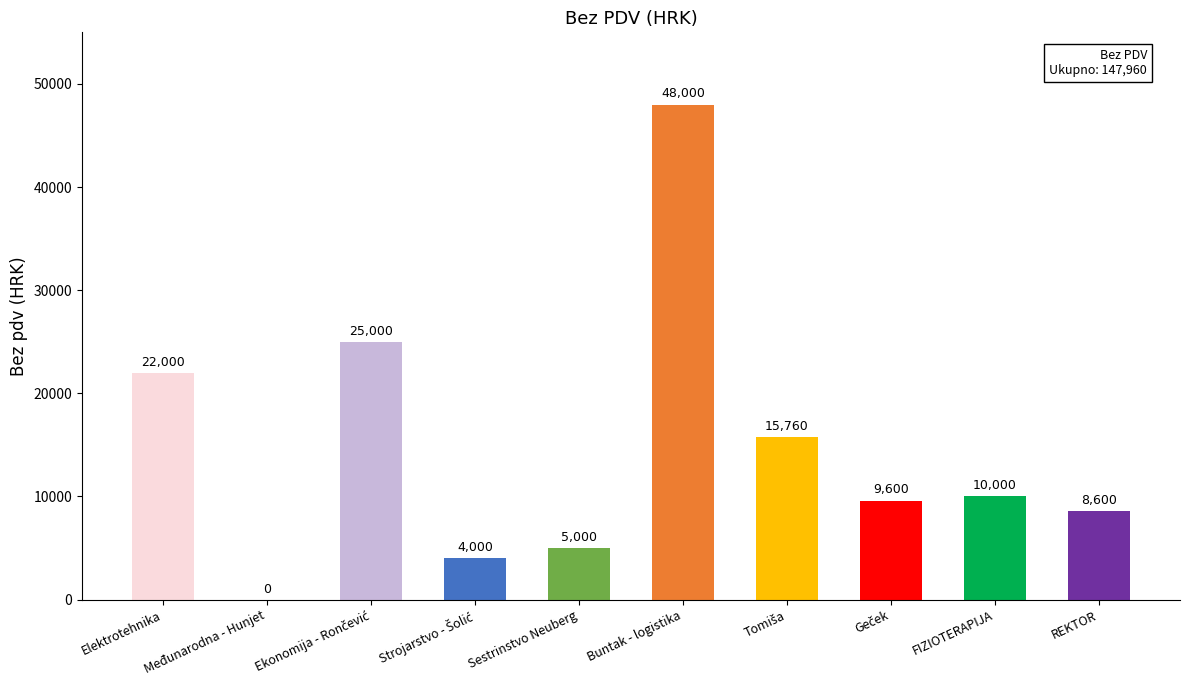

Reading left to right, list all the values displayed in this chart.

22000	0	25000	4000	5000	48000	15760	9600	10000	8600